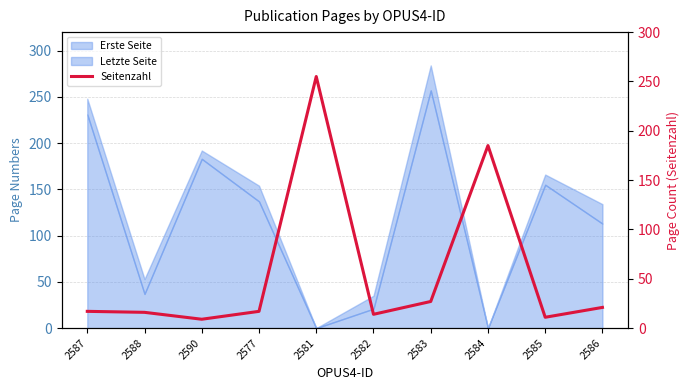

The chart shows a value of 6 at 2588. True or false?

False